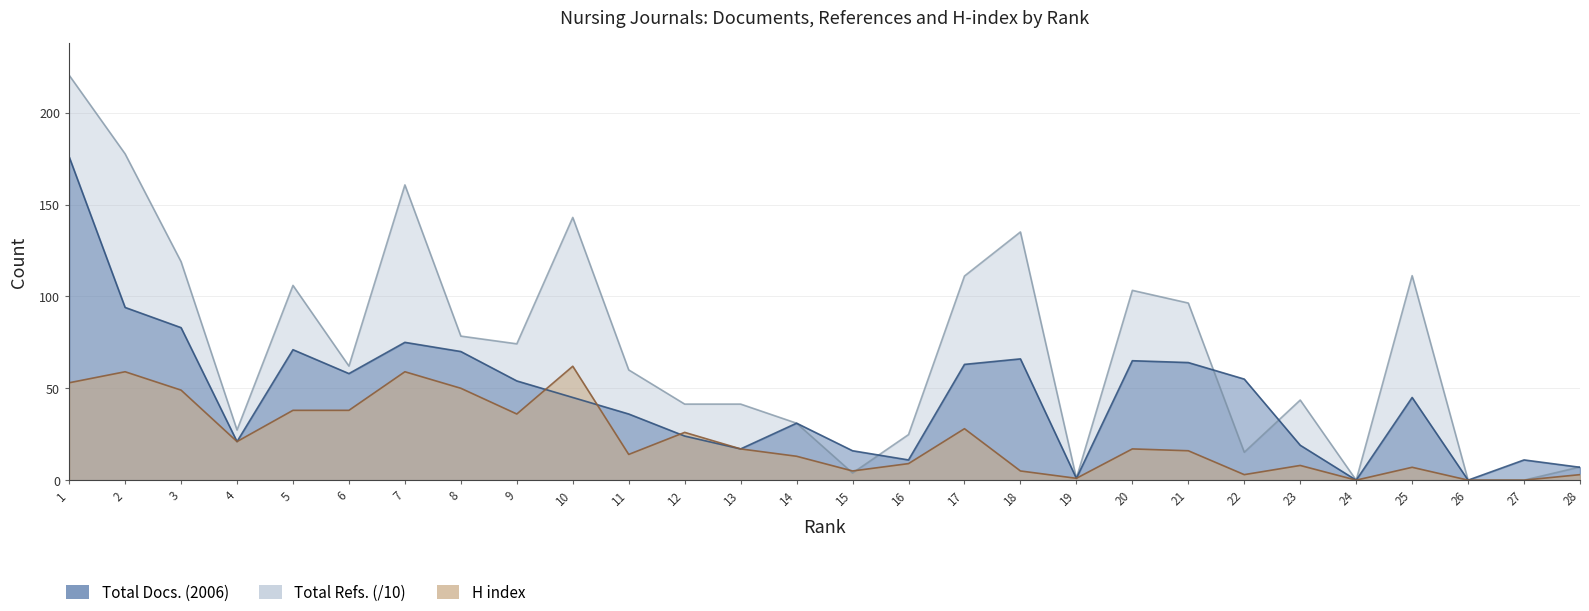

At which label does Total Refs. first exceed 62?

1